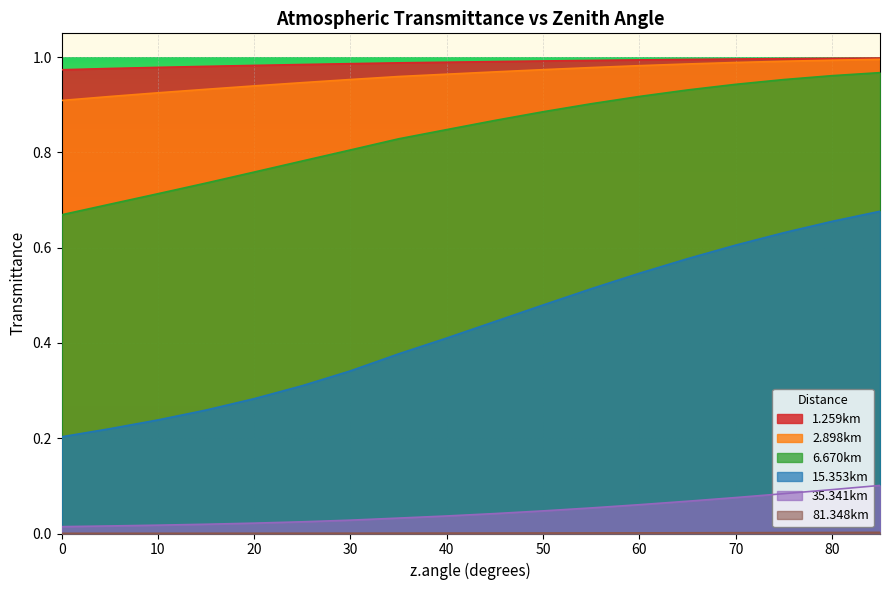

Which series has the largest range (max minus min)?

15.353km